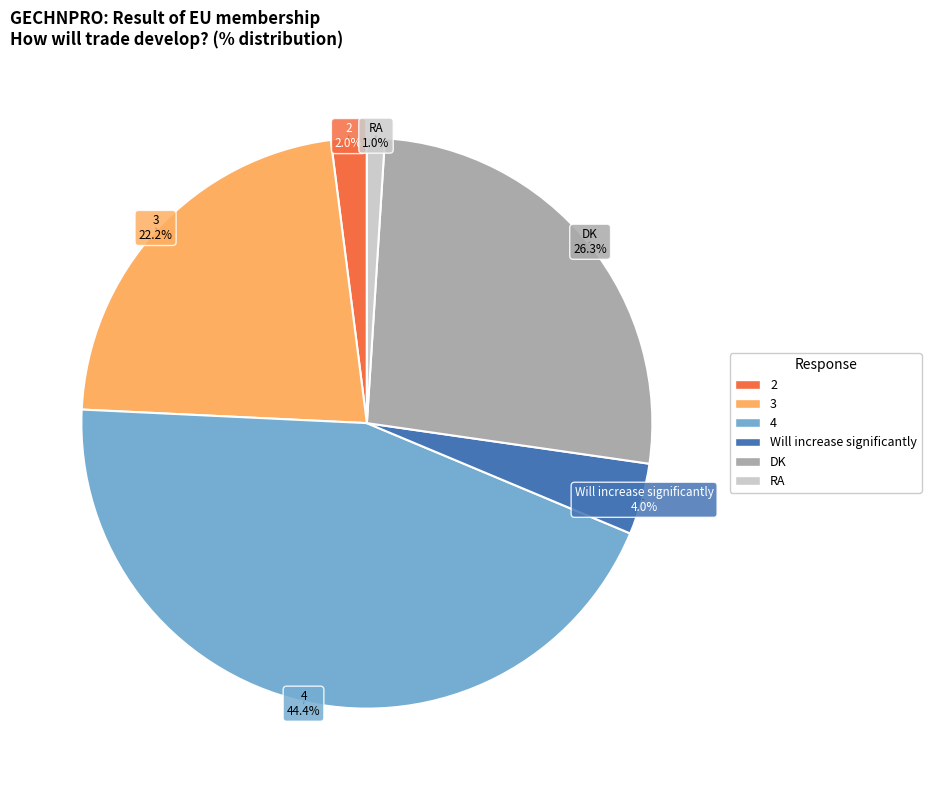

Is there a majority slice in this chart?

No